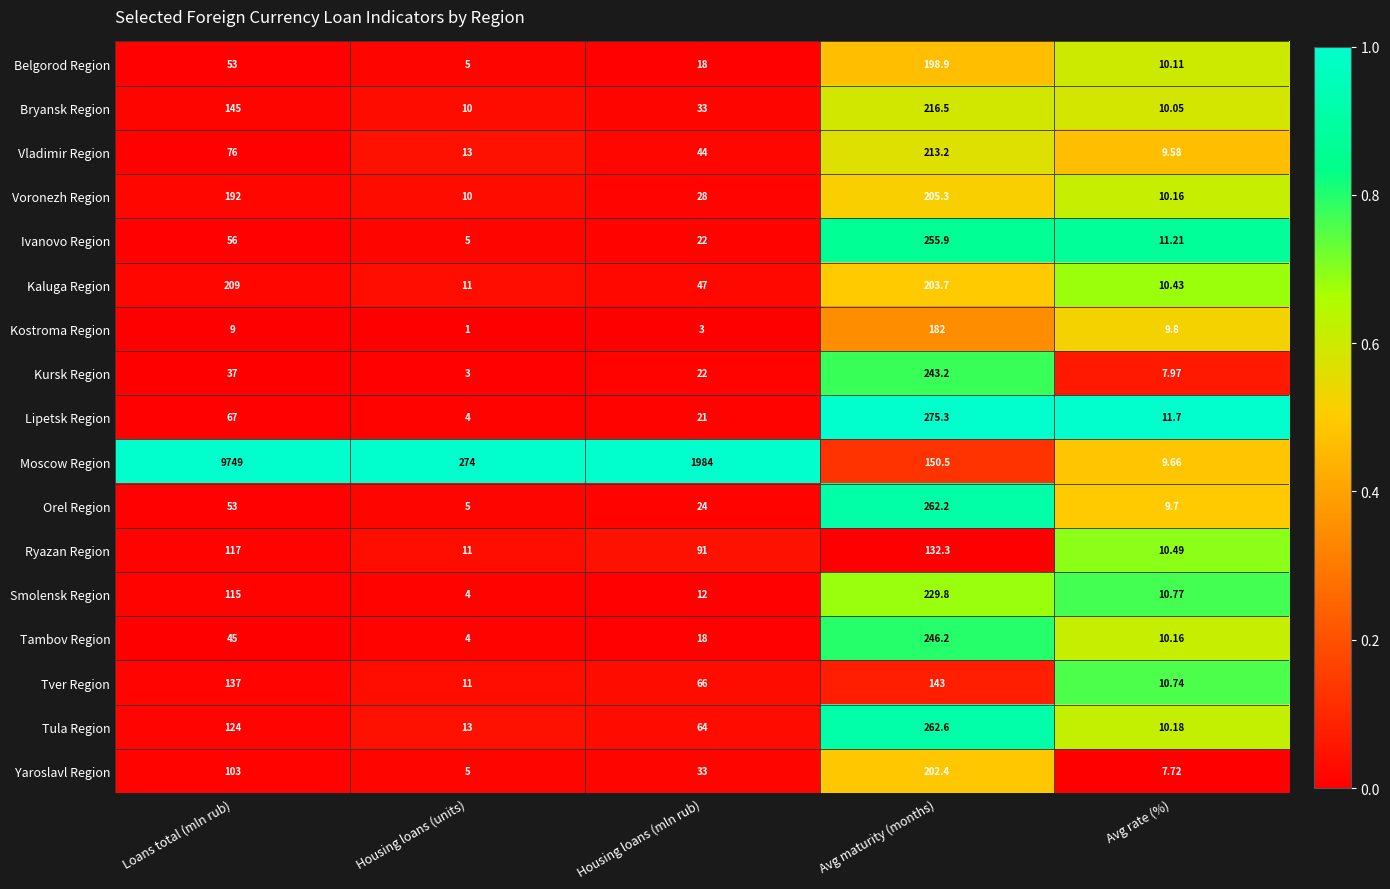

What is the total value across all series at Avg maturity (months)?

3623.0